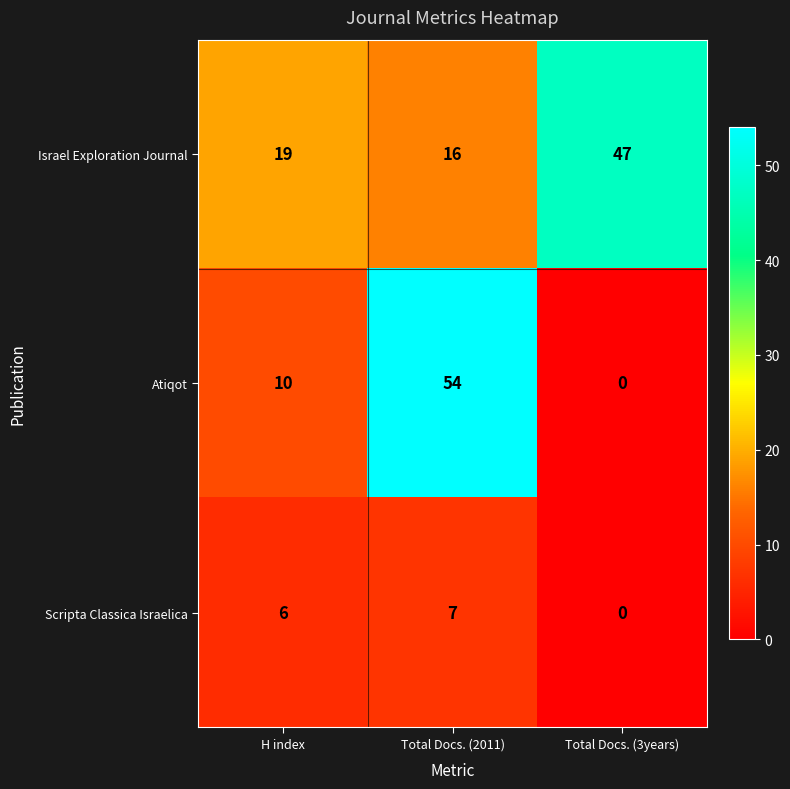

Count the number of categories in the chart.

3